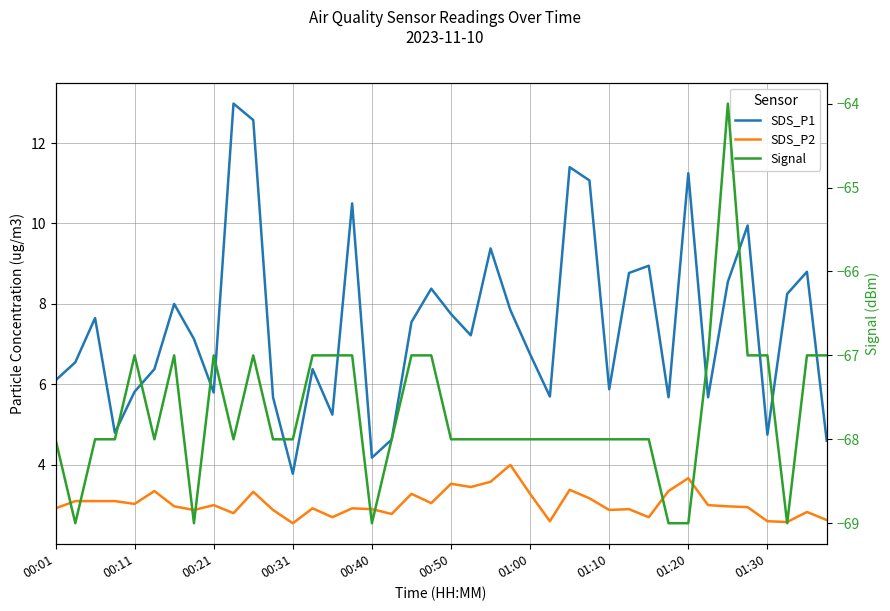

What is the minimum value shown in the chart?

-69.0